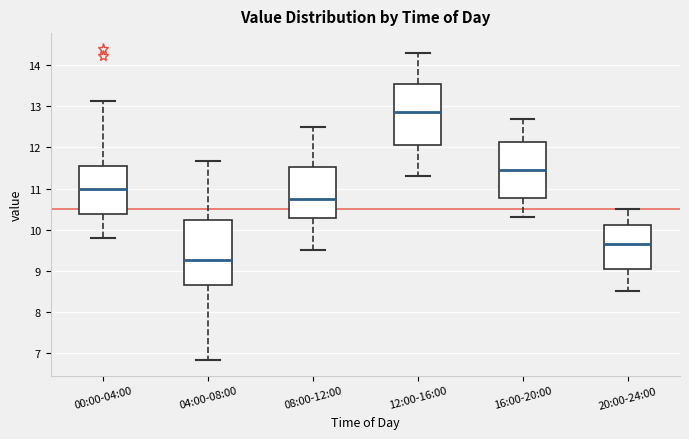

Which box's median line is the highest?

12:00-16:00